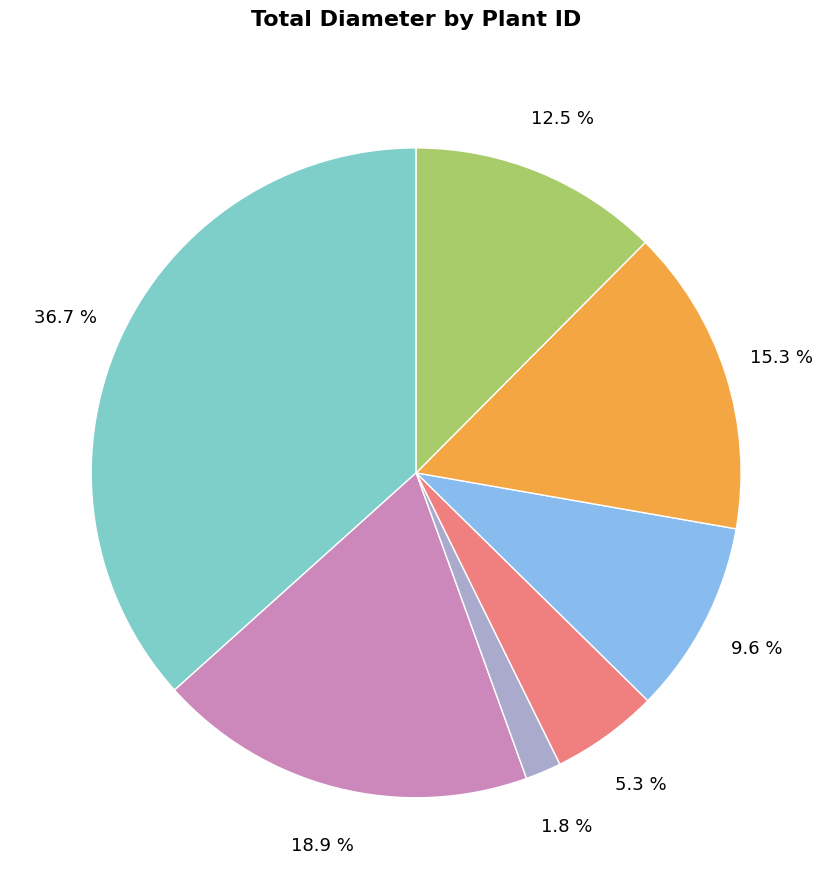

Does any single category account for the majority?

No